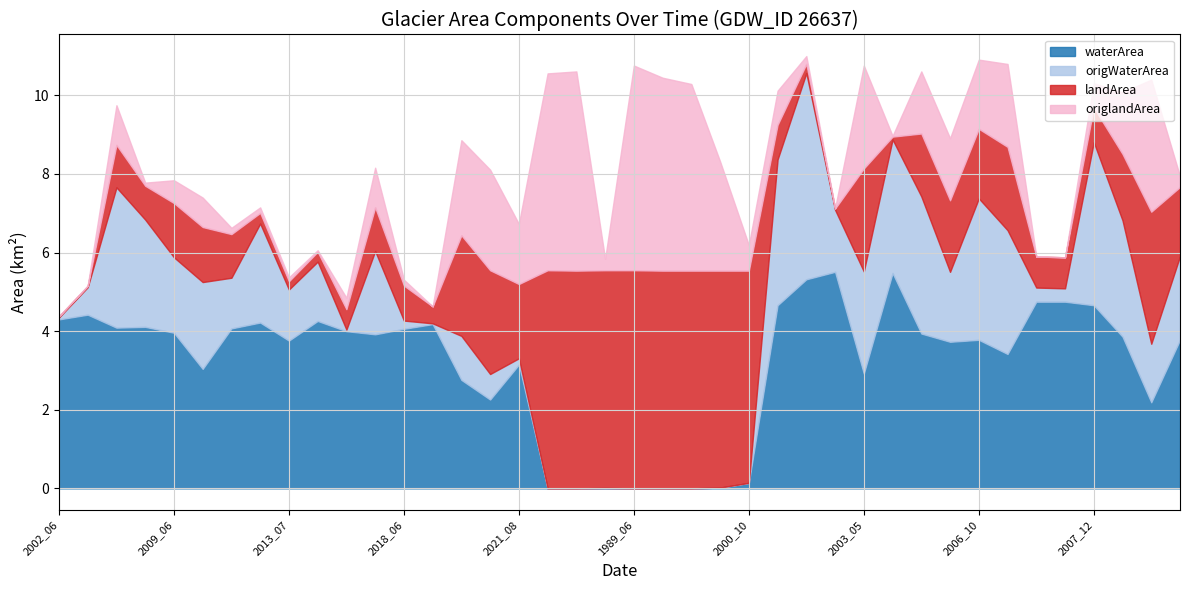

What is the value of the origWaterArea point at the 26th from the left?

3.7